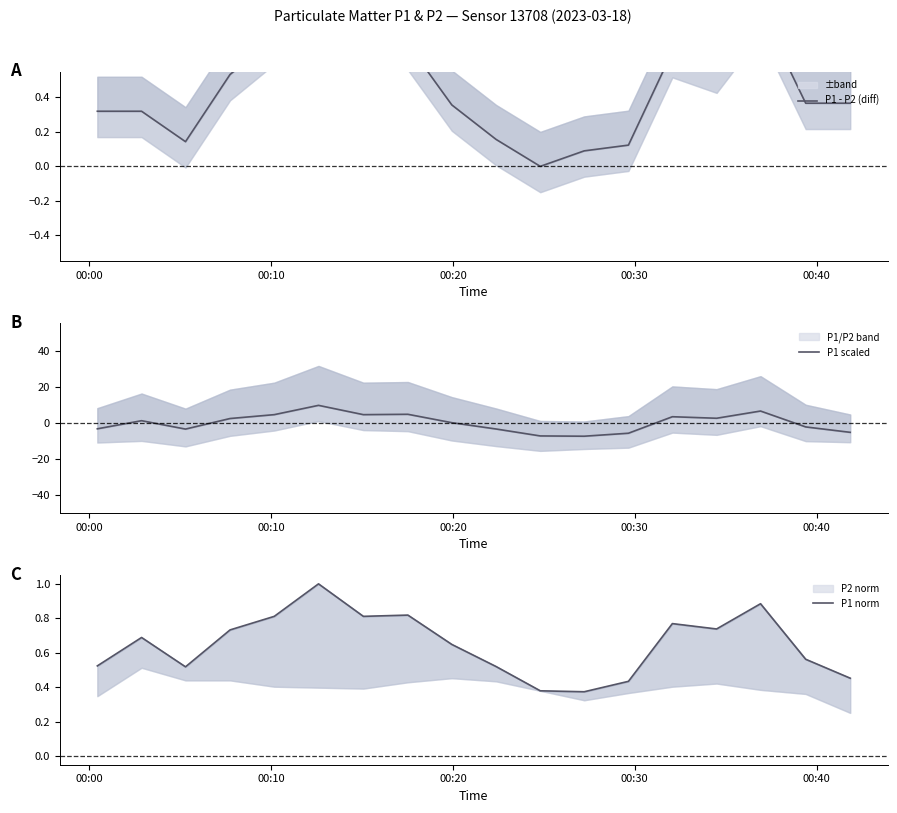

What is the sum of all P1 - P2 (diff) values?

8.2